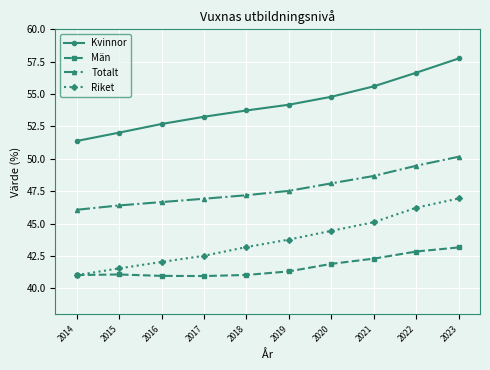

What is the minimum value shown in the chart?

41.0